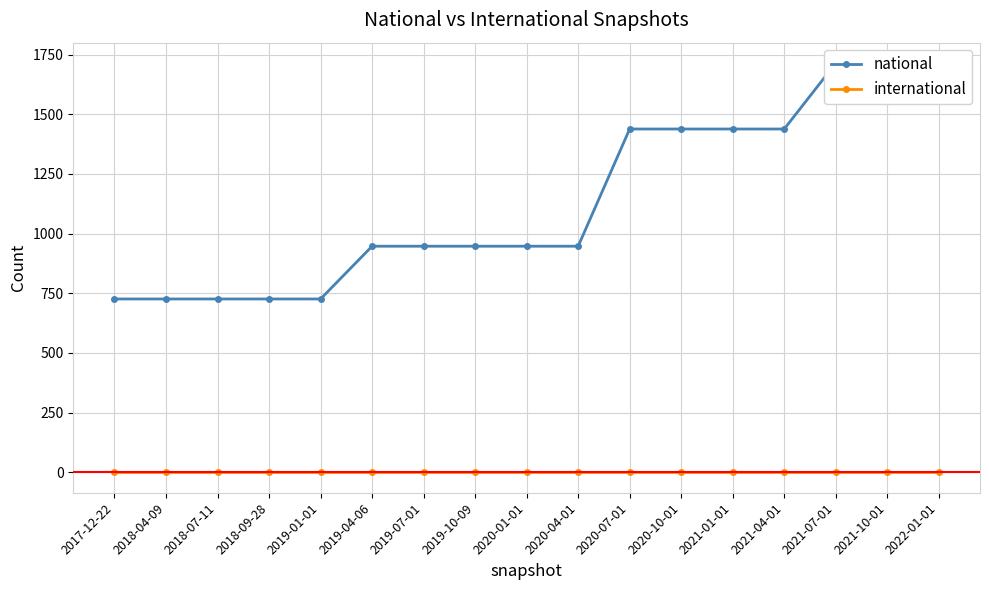

What is the value of the national point at the 11th from the left?

1438